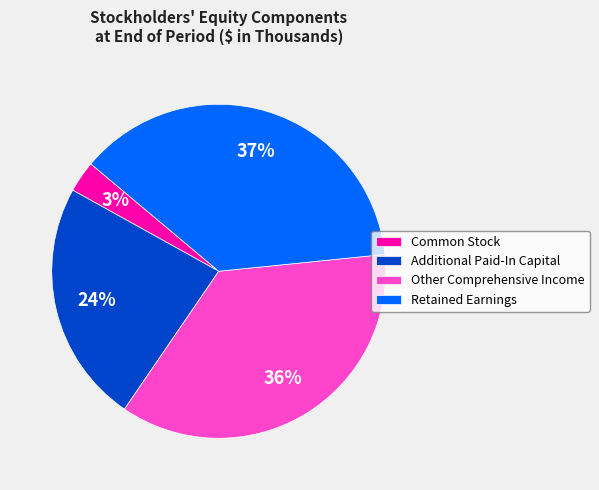

How many segments does this pie chart have?

4